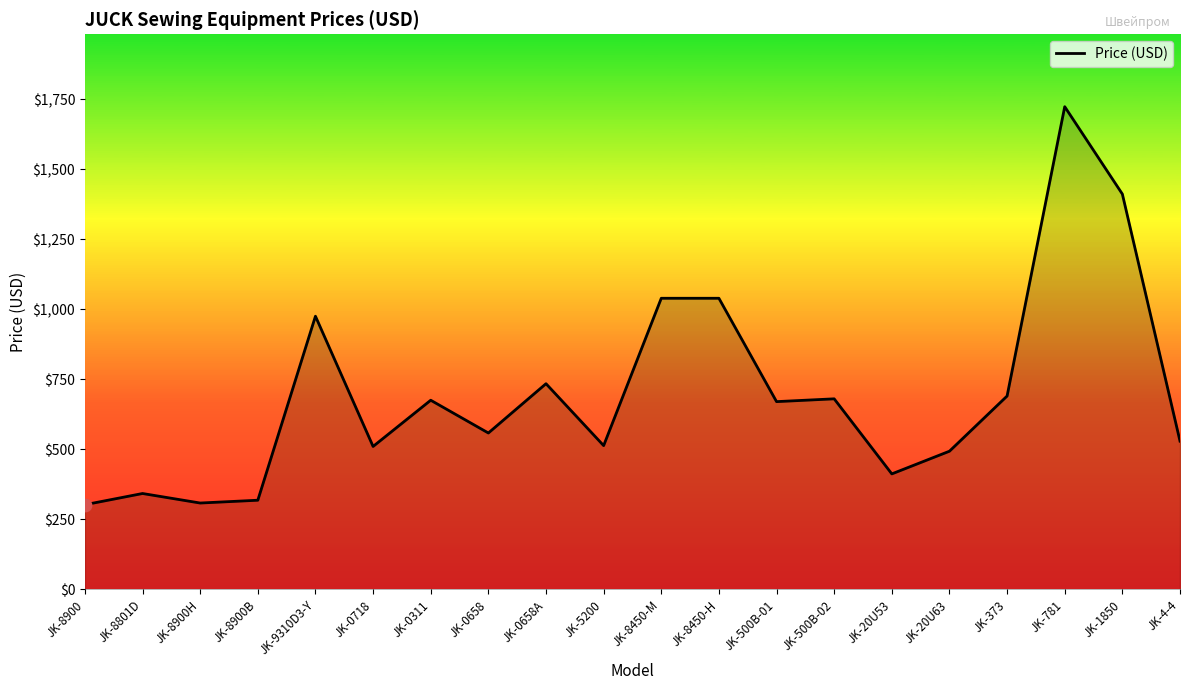

What is the ratio of the value at JK-0658A to the value at JK-9310D3-Y?

0.8